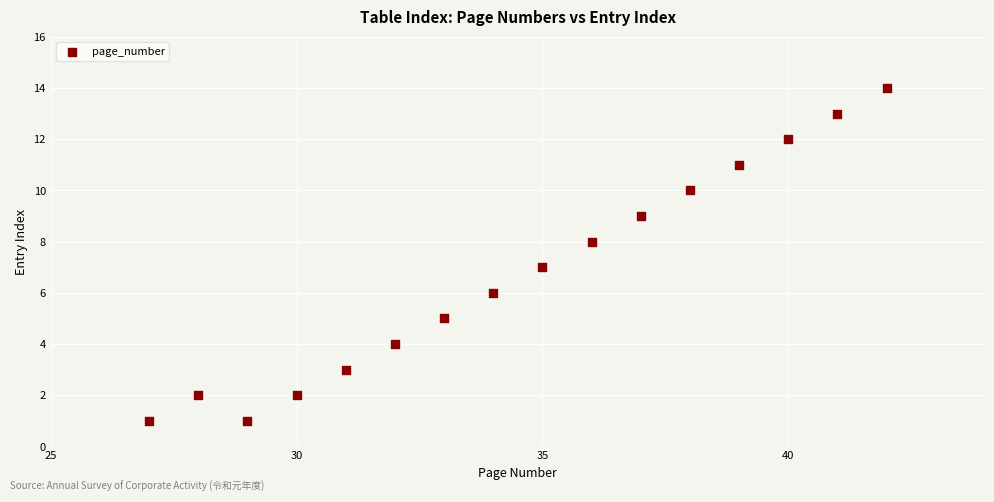

What is the range of X values (max minus min)?

15